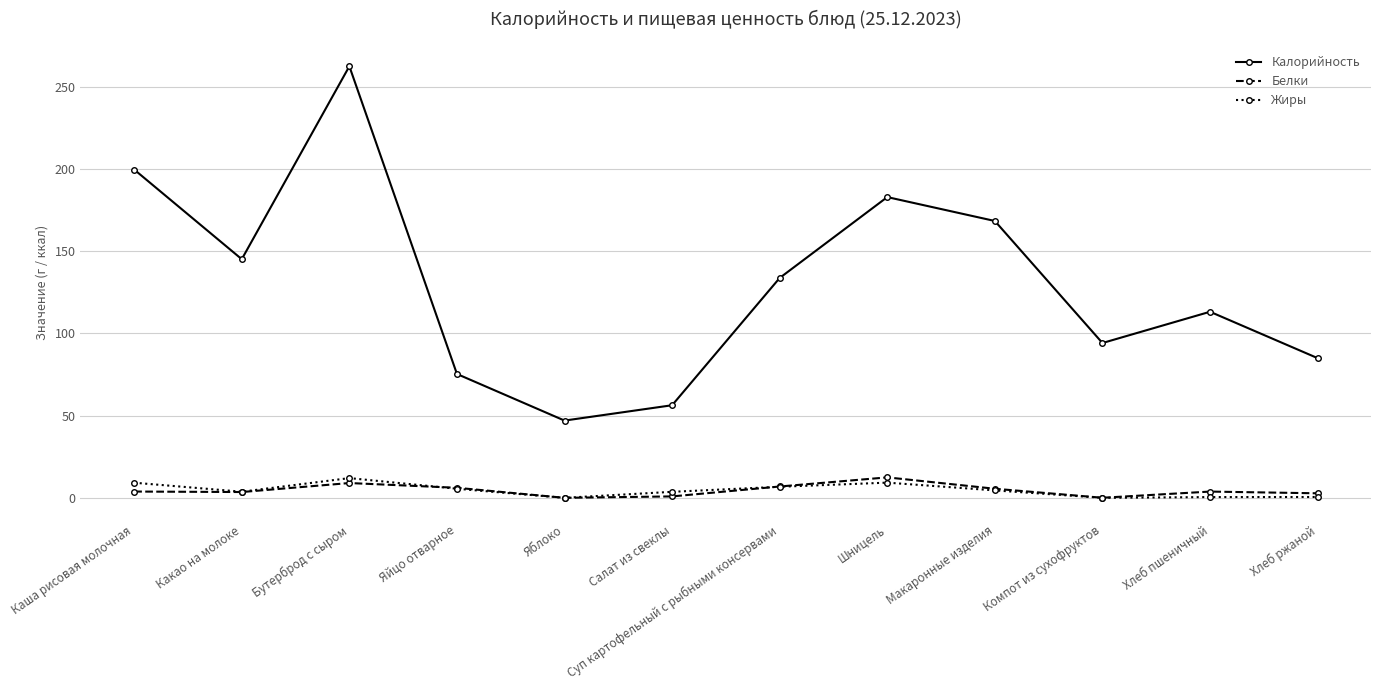

Count the number of data series in this chart.

3